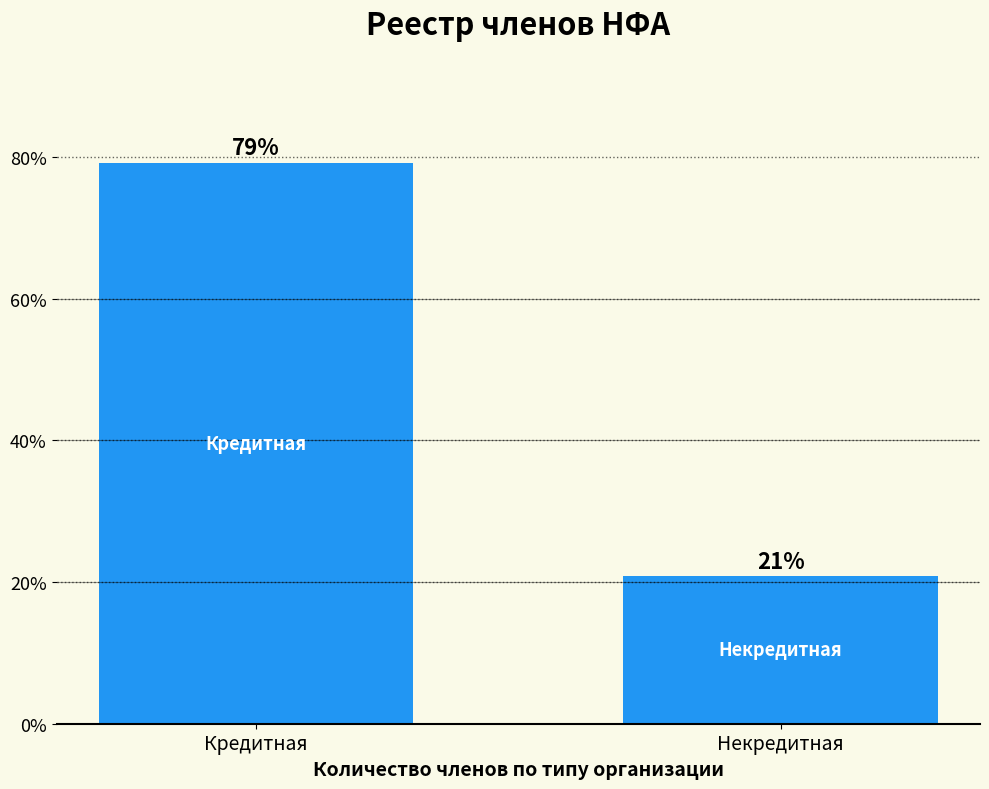

Read the value at Кредитная.

79.2